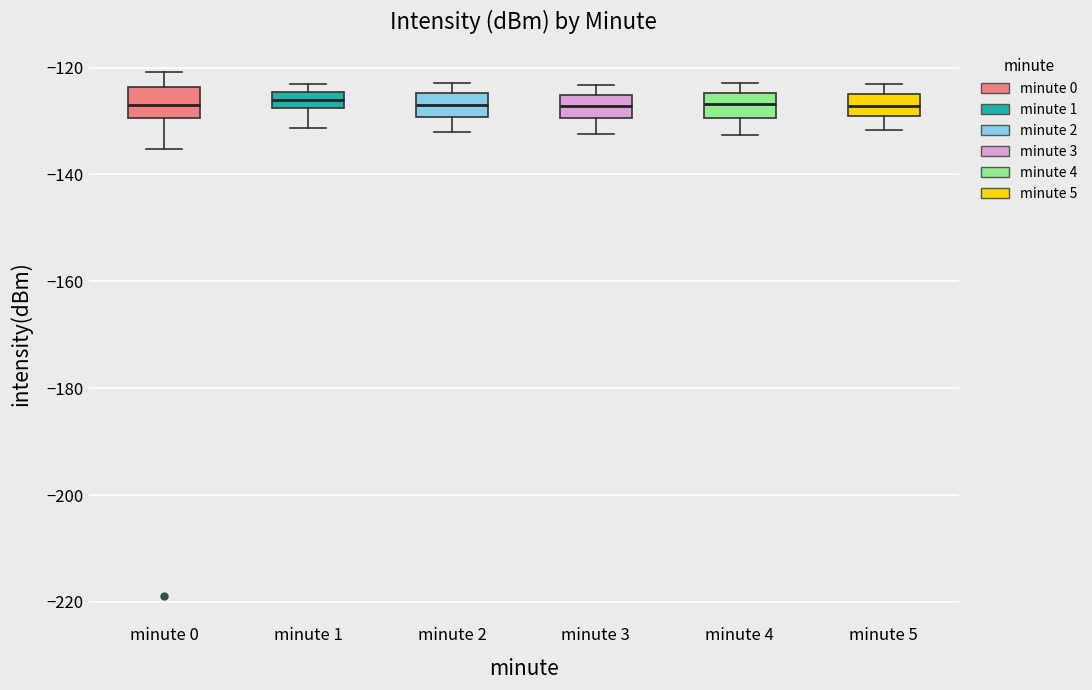

Where does the median line of the box for minute 3 sit on the y-axis? The values are not printed on the chart, so give them approximately, as read against the axis.

-128